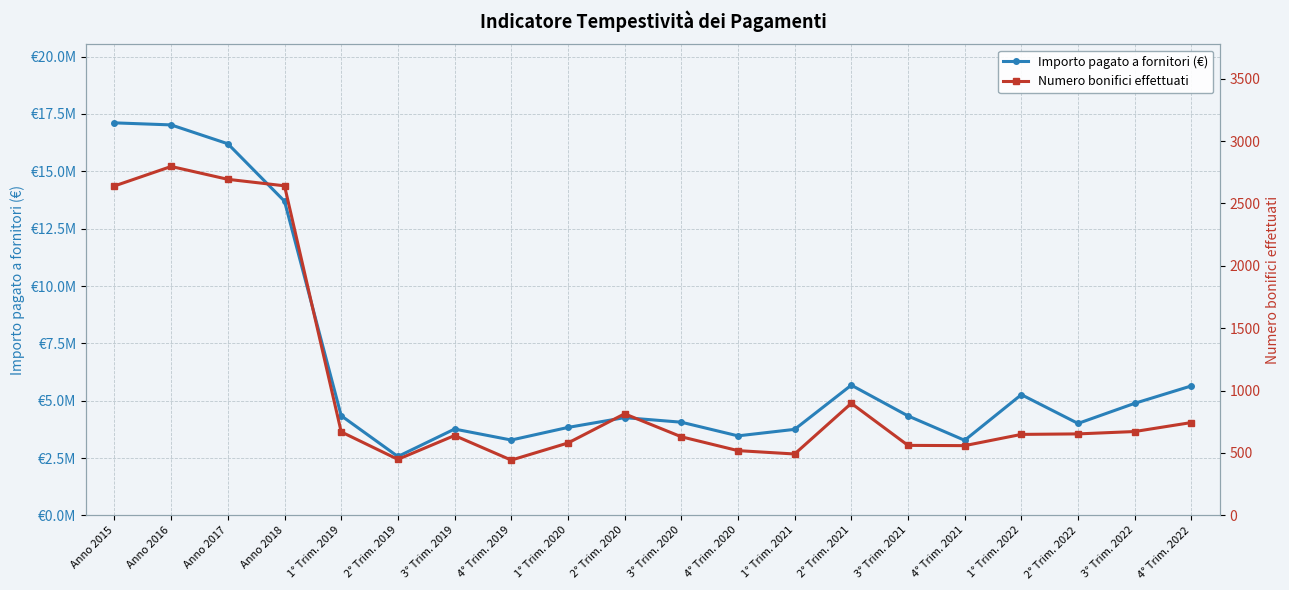

What value does the Importo pagato a fornitori (€) series have at 4° Trim. 2022?

5644911.3